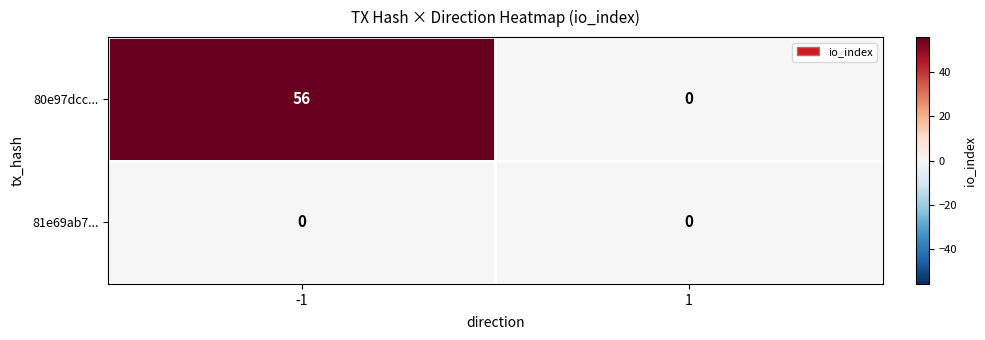

What is the average value of the 80e97dcc... series?

28